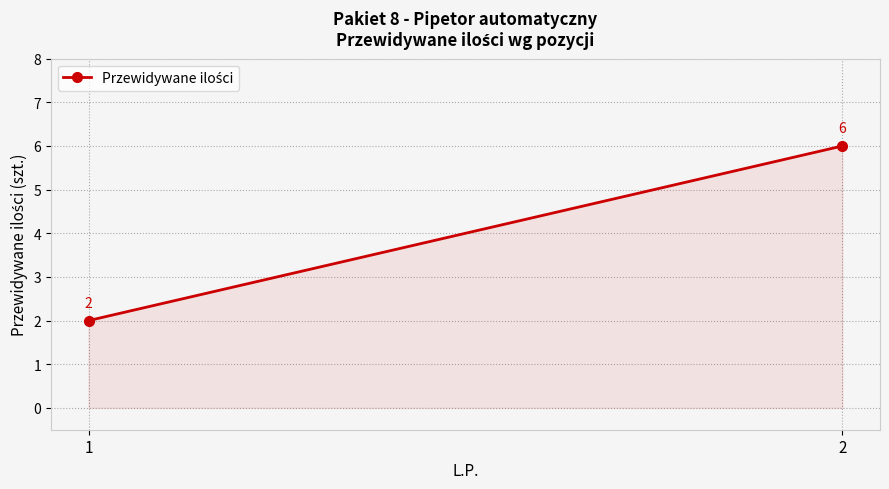

What is the value of the 1st point from the left?

2